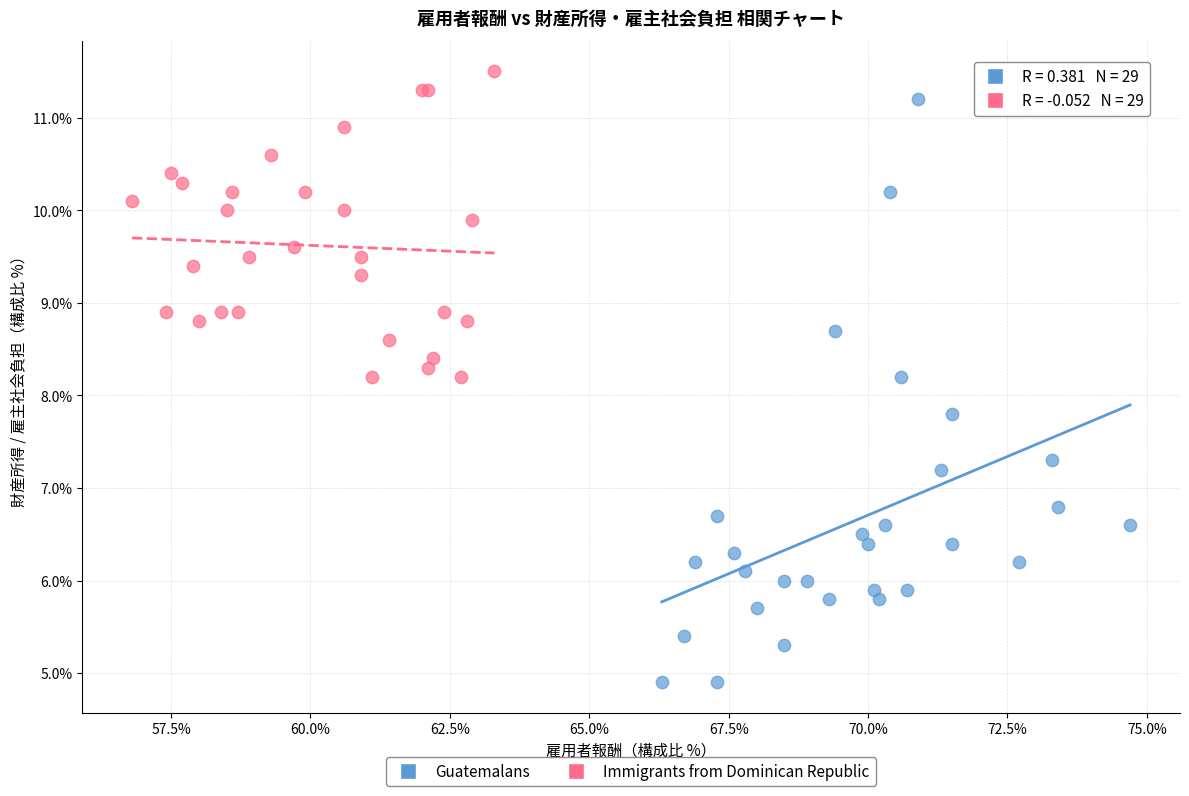

Which series reaches the minimum Y coordinate?

Guatemalans